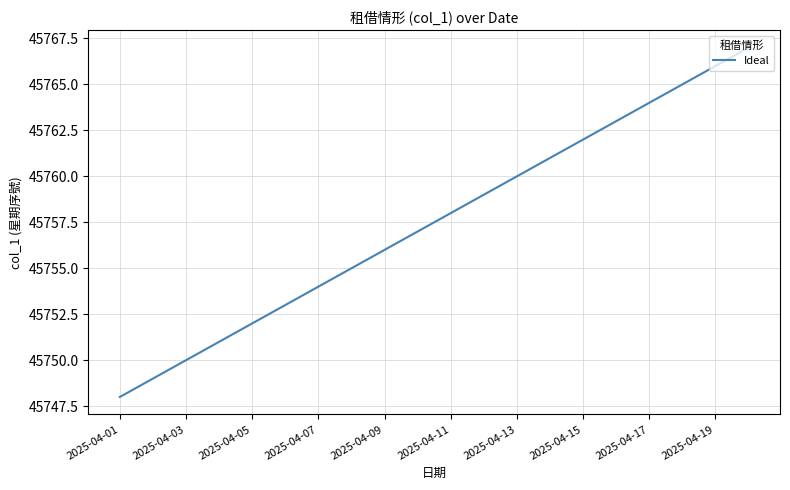

What is the maximum value shown in the chart?

45767